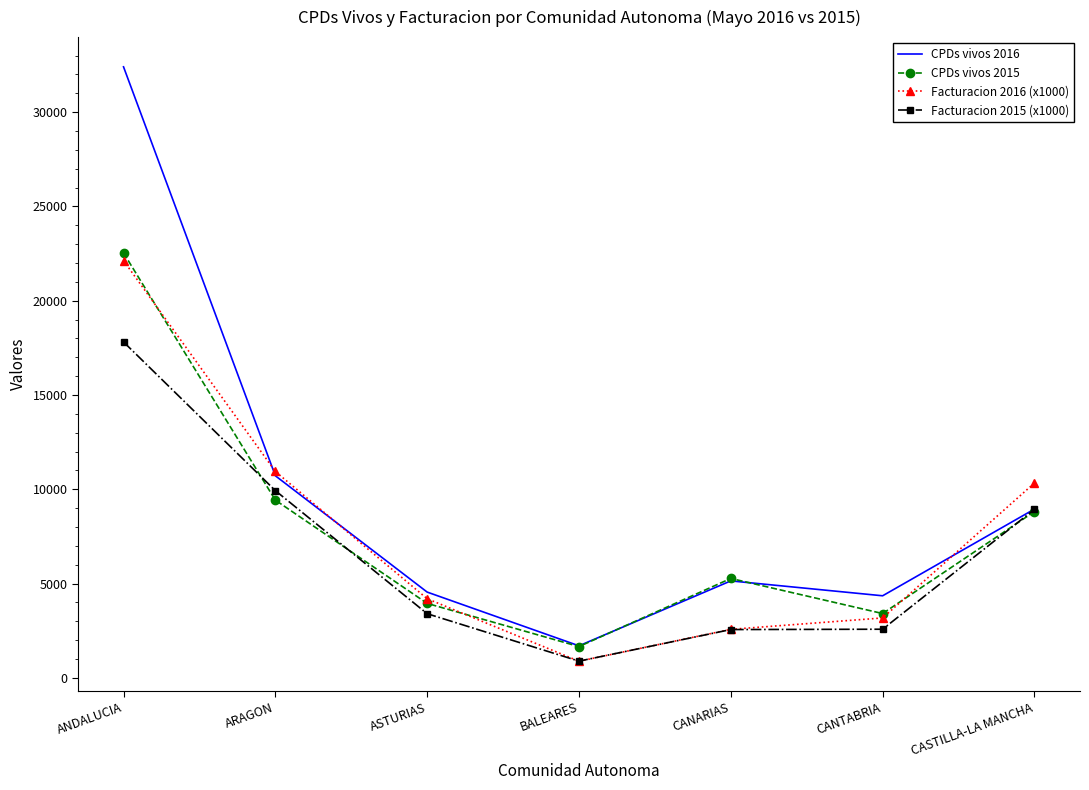

Which series has the largest total across all categories?

CPDs vivos 2016